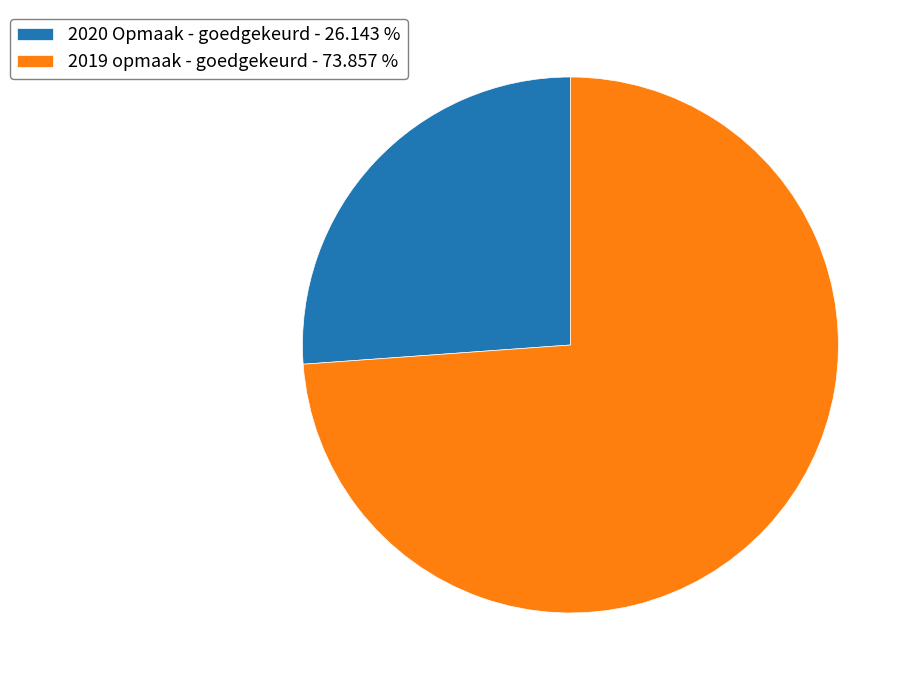

Combined, do 2019 opmaak - goedgekeurd - 73.857 % and 2020 Opmaak - goedgekeurd - 26.143 % account for over 50%?

Yes